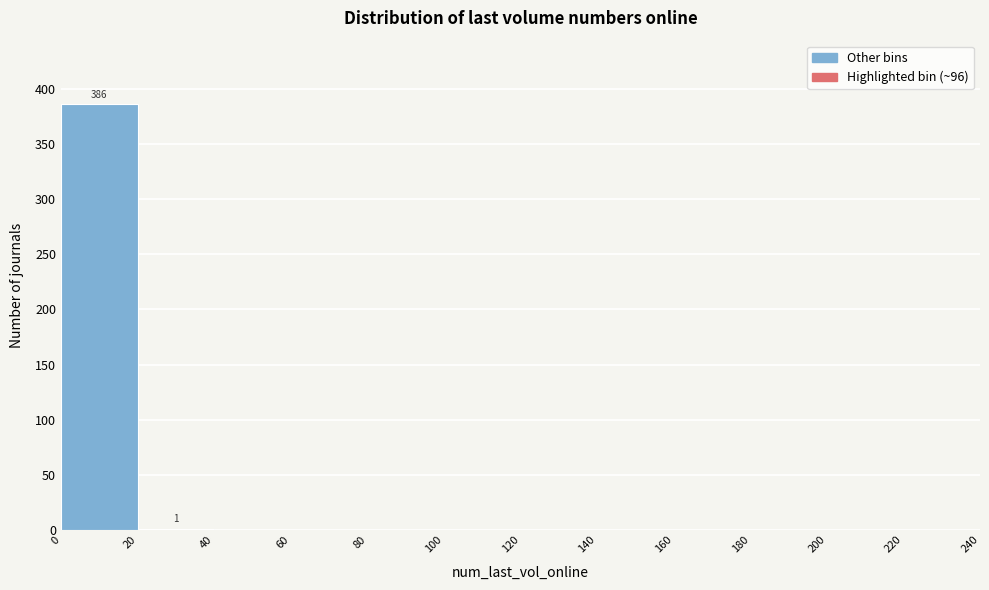

Over which range of the x-axis is the bar tallest?

0 to 20